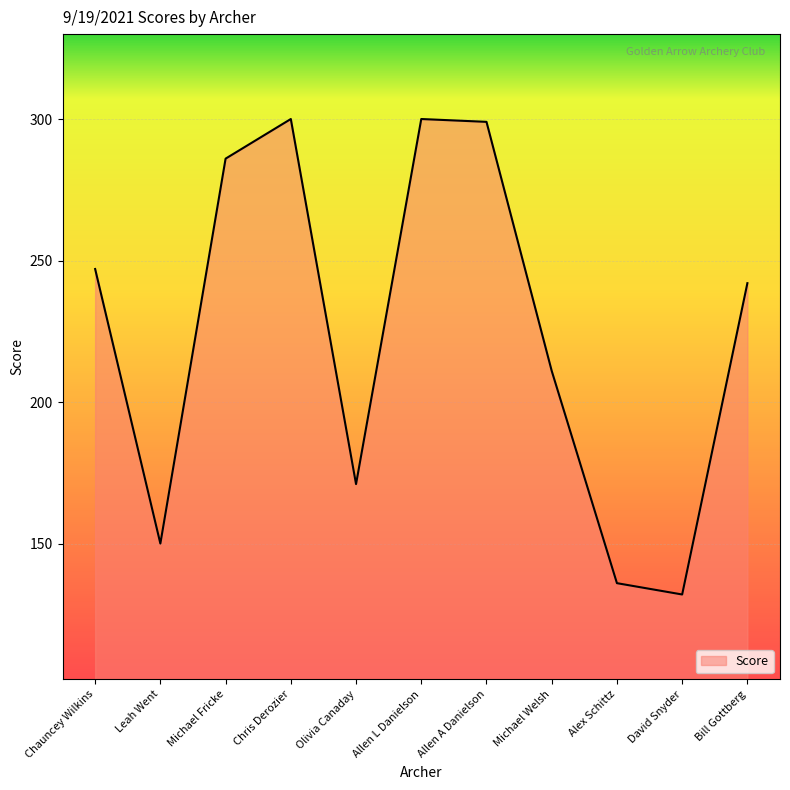

At which category does the chart reach its minimum across all series?

David Snyder